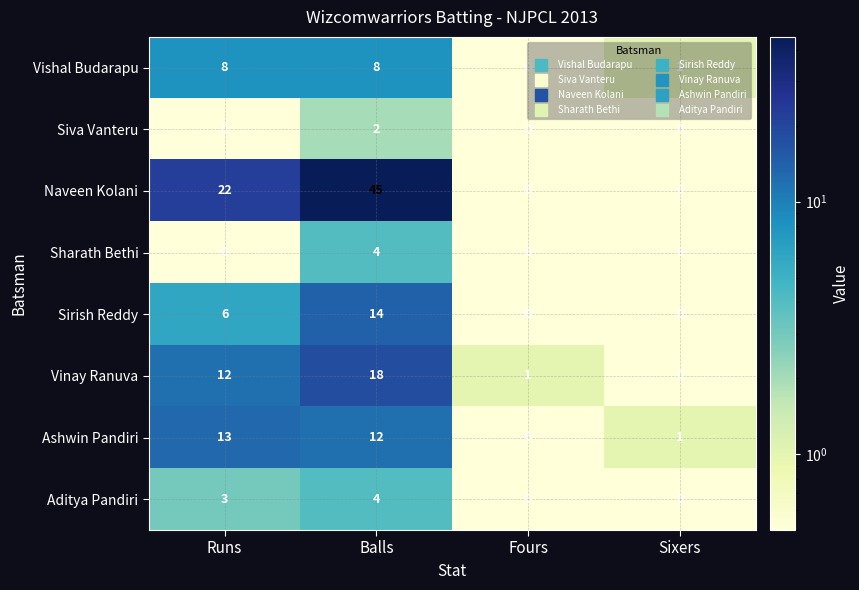

At which category is the sum across all series the highest?

Balls